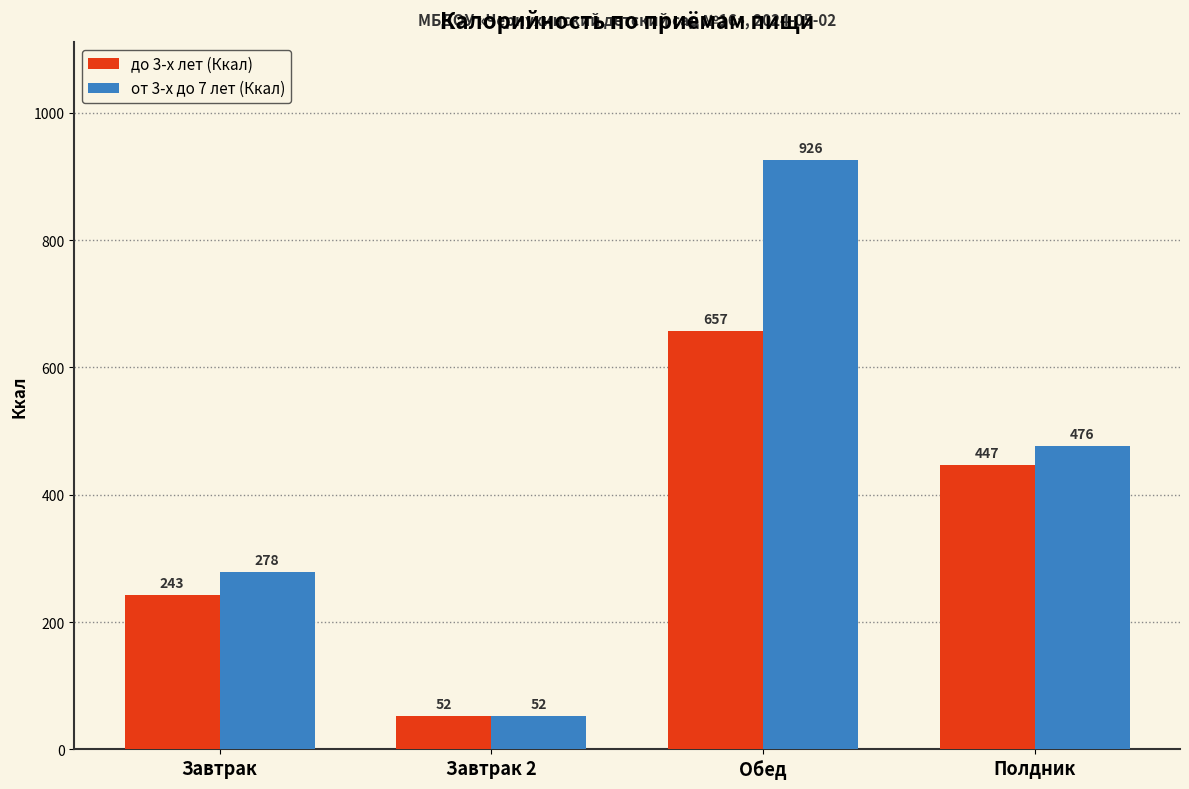

At how many categories does at least one series exceed 427?

2